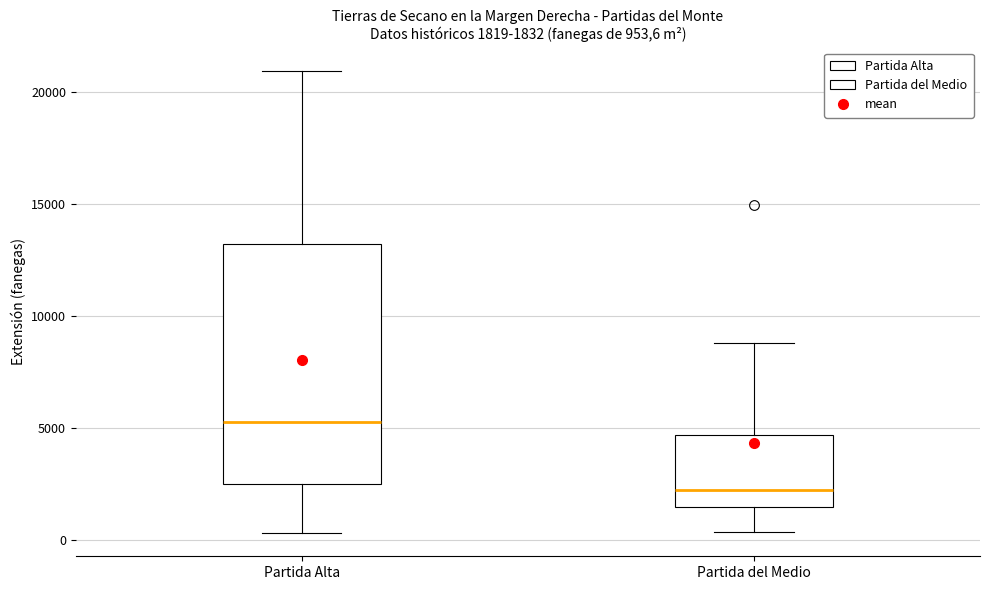

Which box is the tallest, from its lower edge to its upper edge?

Partida Alta